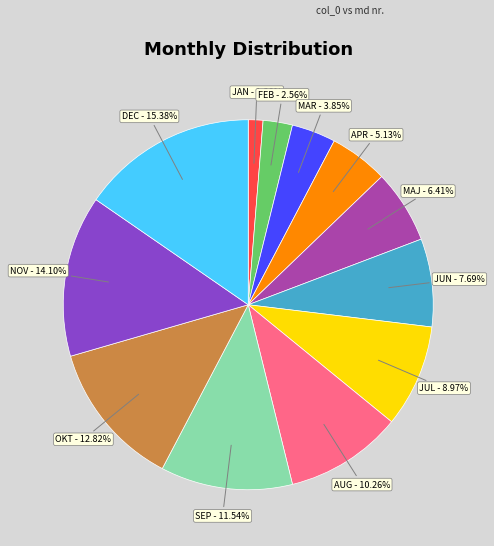

Approximately how many times larger is the value at AUG compared to JUN?

1.3